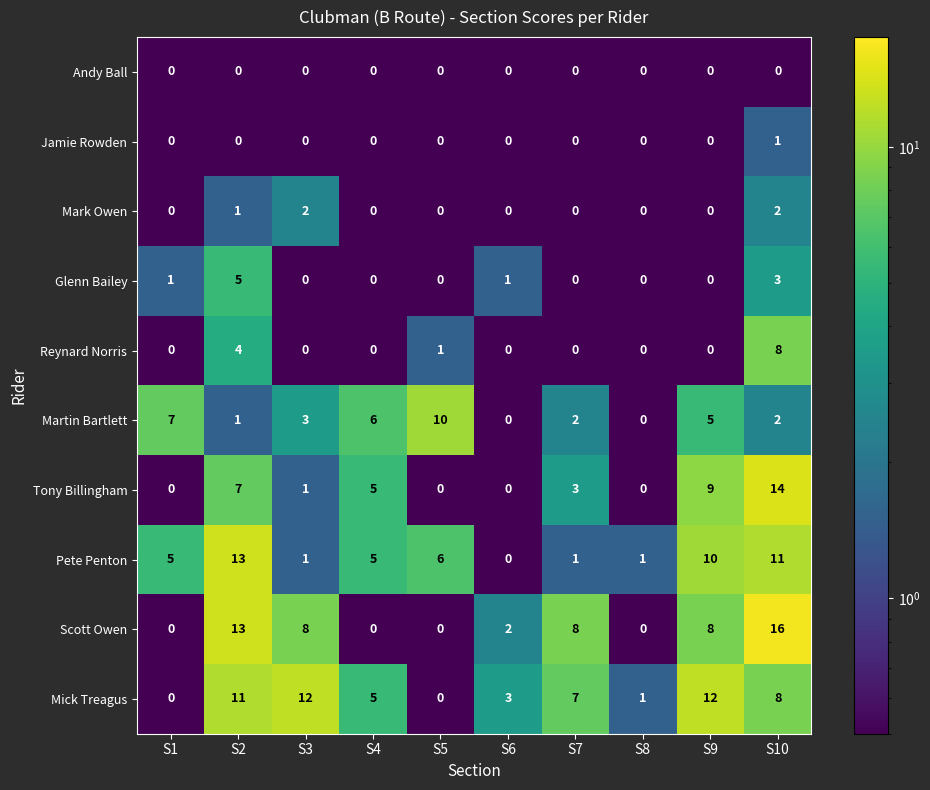

Which category has the highest value in the Scott Owen series?

S10